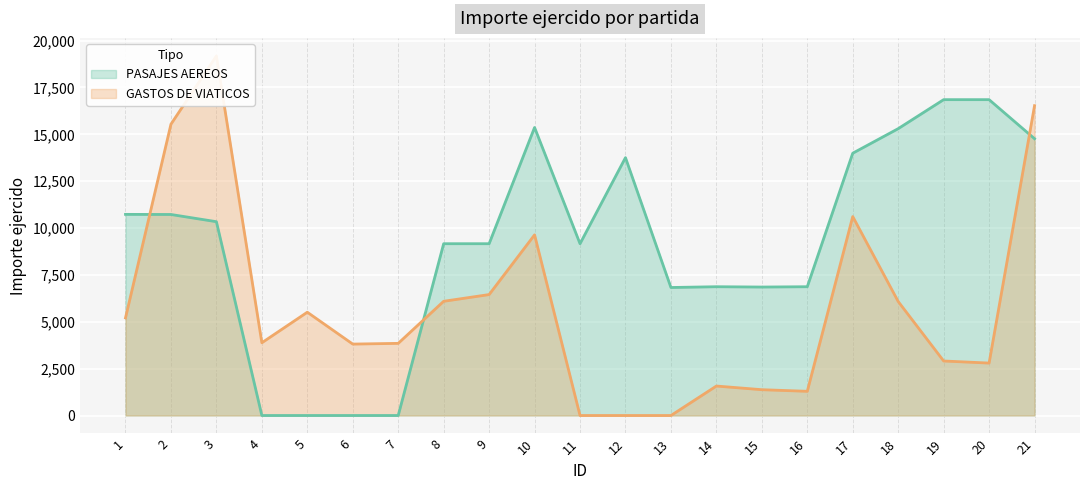

Reading right to left, transcribe all the data shown in this chart.

PASAJES AEREOS: 21=14764.0	20=16848.0	19=16848.0	18=15301.0	17=13991.0	16=6869.4	15=6852.4	14=6869.4	13=6828.2	12=13755.0	11=9164.0	10=15364.0	9=9164.0	8=9164.0	7=0.0	6=0.0	5=0.0	4=0.0	3=10338.0	2=10723.0	1=10729.0
GASTOS DE VIATICOS: 21=16527.4	20=2797.0	19=2908.0	18=6081.5	17=10612.5	16=1291.0	15=1377.0	14=1572.0	13=0.0	12=0.0	11=0.0	10=9636.5	9=6451.0	8=6093.0	7=3848.5	6=3810.0	5=5510.0	4=3881.0	3=19183.5	2=15538.8	1=5208.8